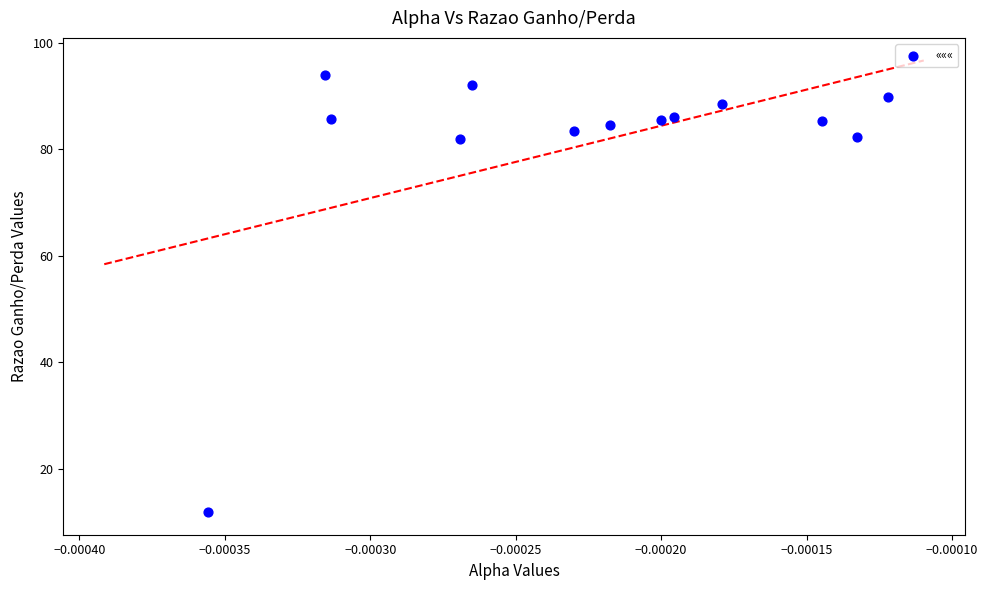

What is the range of Y values (max minus min)?

82.2